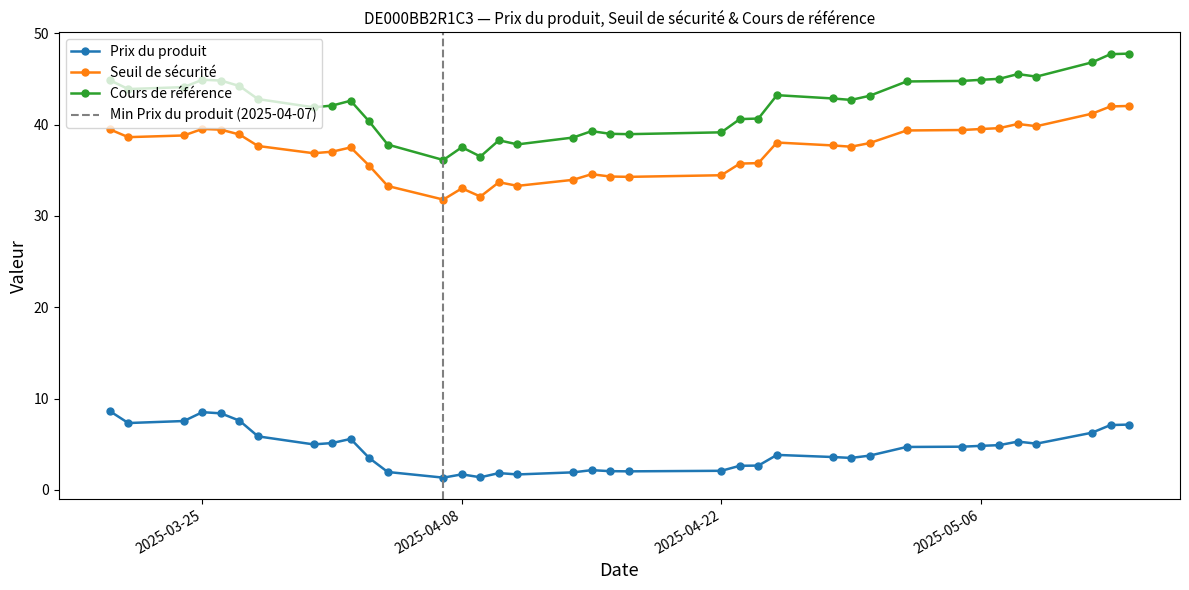

True or false: Seuil de sécurité has more than 1 points higher than both neighbors.

True